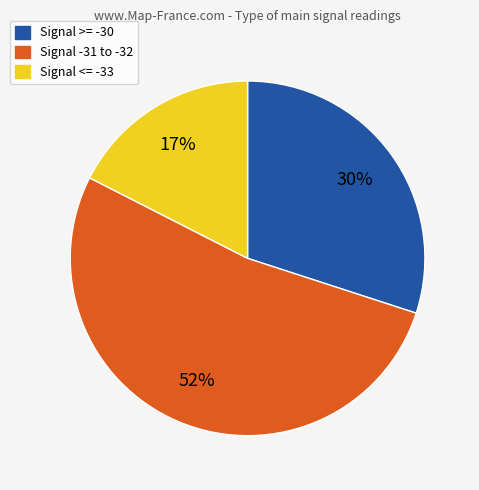

To the nearest percent, what is the average slice percentage?

33%